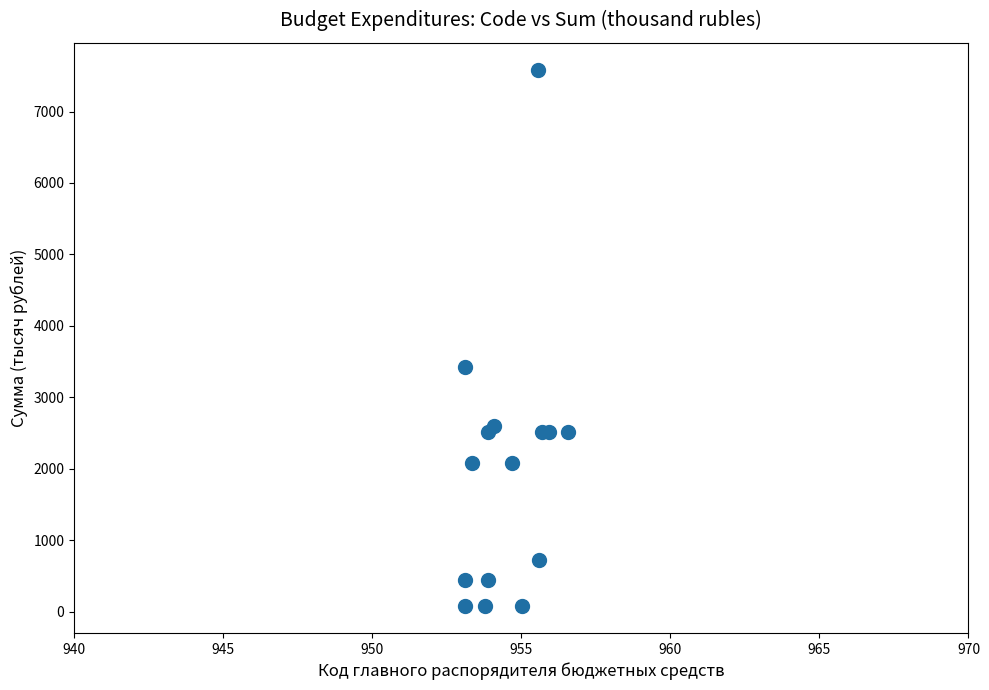

What Y value in the scatter plot is closest to 3831?

3423.5